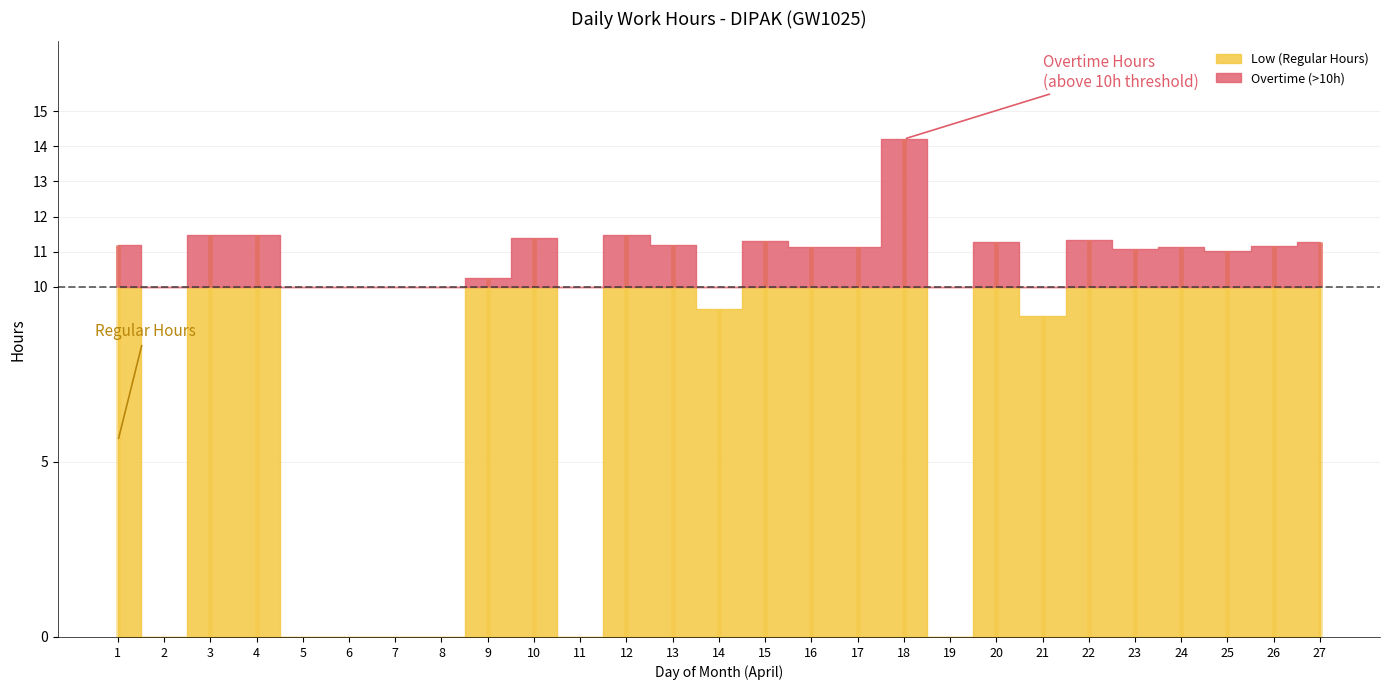

Reading left to right, what are all the values shown in this chart?

1=11.2	2=0.0	3=11.5	4=11.5	5=0.0	6=0.0	7=0.0	8=0.0	9=10.2	10=11.4	11=0.0	12=11.5	13=11.2	14=9.4	15=11.3	16=11.1	17=11.1	18=14.2	19=0.0	20=11.3	21=9.2	22=11.3	23=11.1	24=11.1	25=11.0	26=11.2	27=11.3